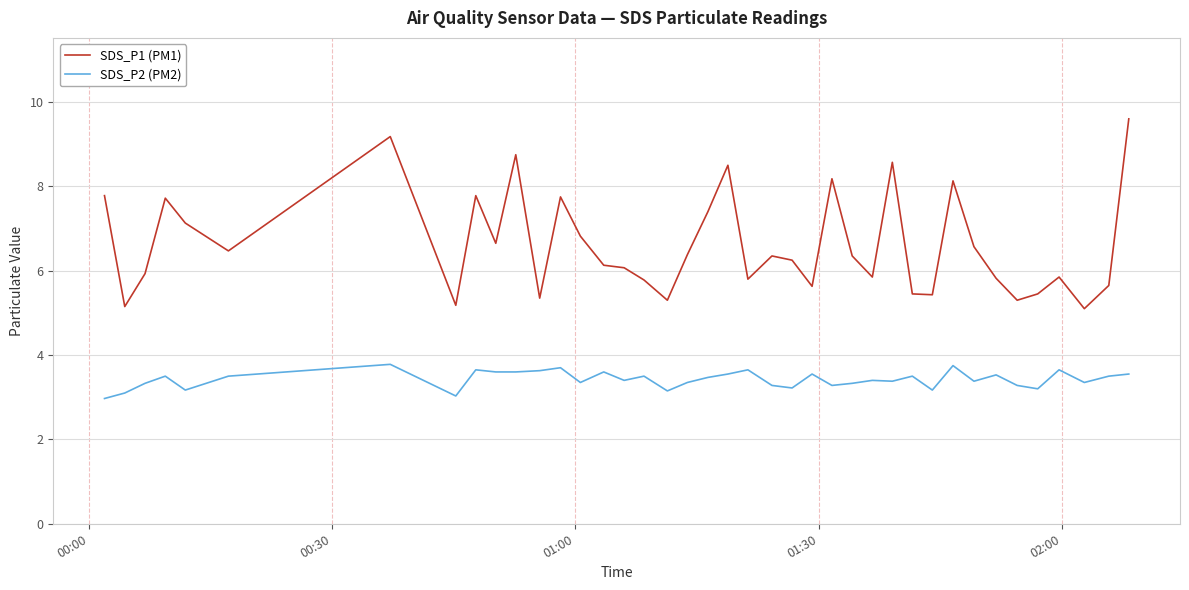

True or false: SDS_P1 (PM1) has more than 0 points higher than both neighbors.

True